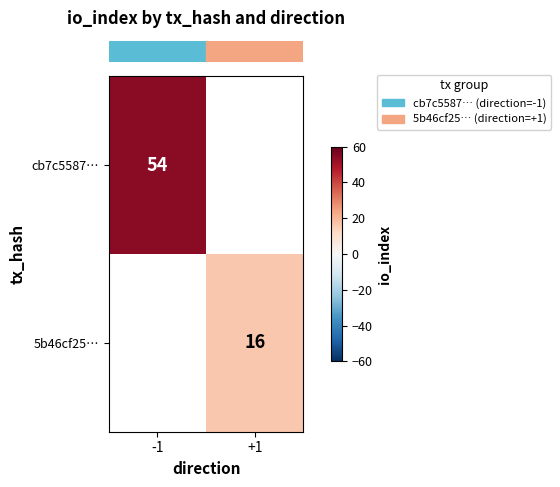

At which label is row_0 closest to 54?

-1